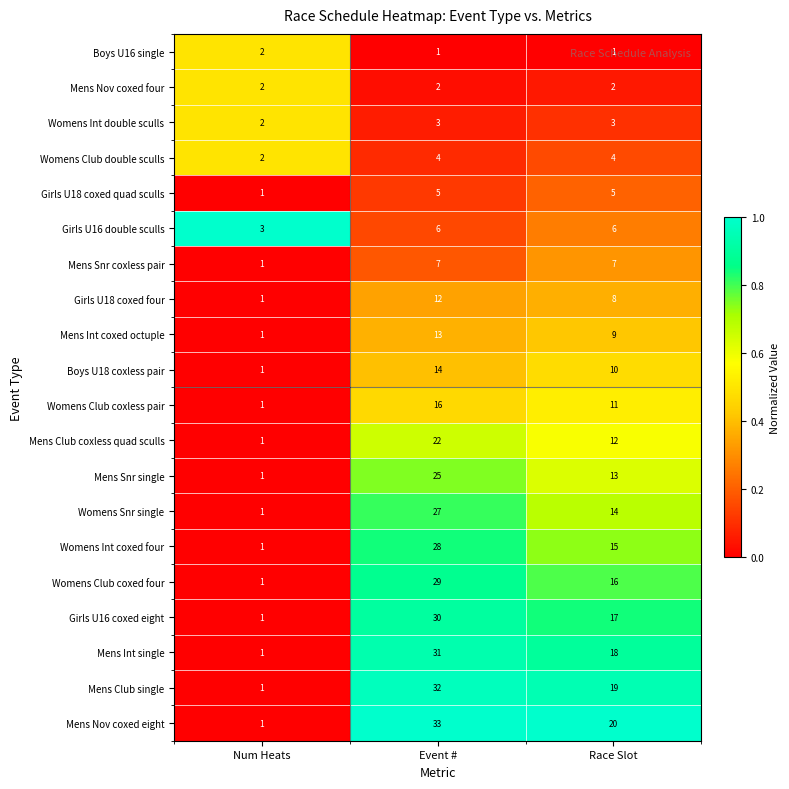

What is the total value across all series at Num Heats?

26